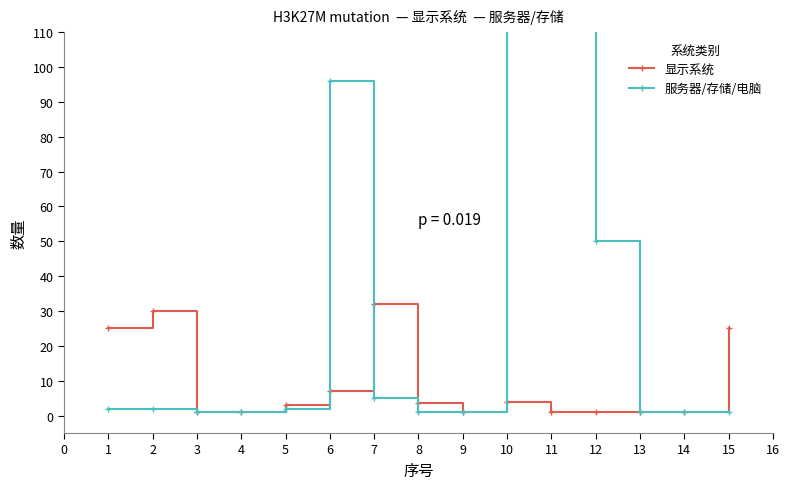

Does the chart have visible grid lines?

No